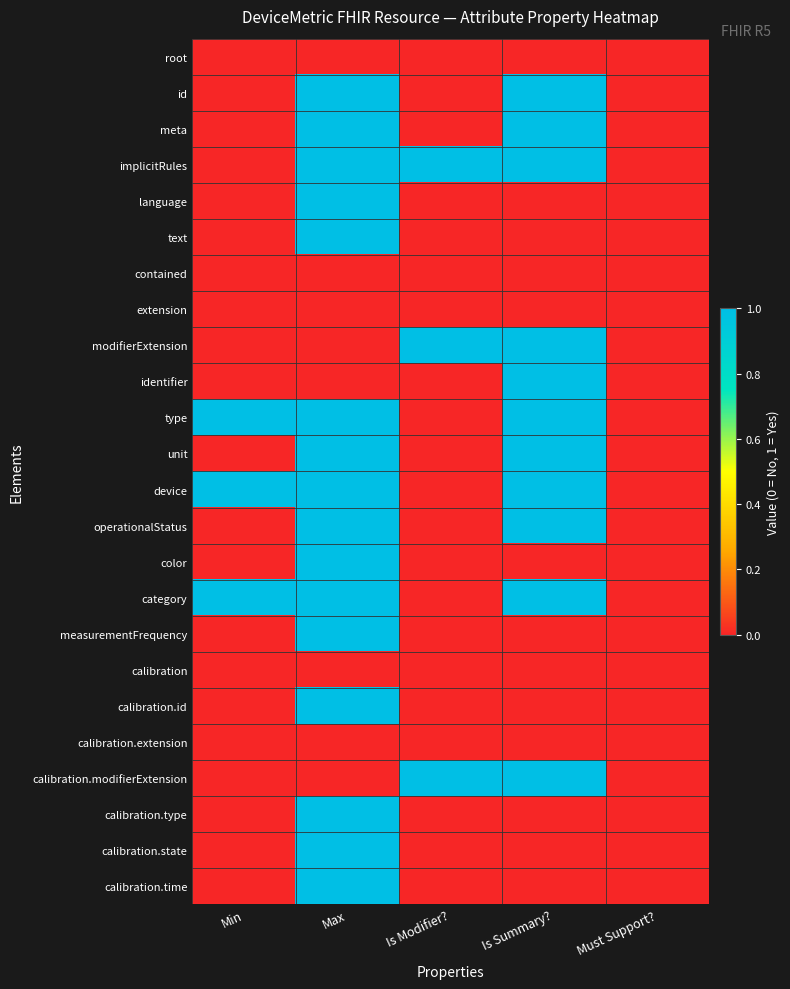

What is the difference between the highest and lowest values at Max?

1